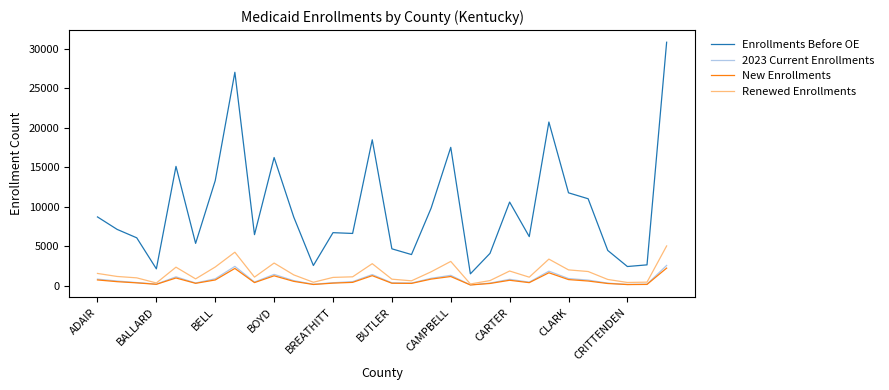

True or false: New Enrollments and Enrollments Before OE cross at least once.

False